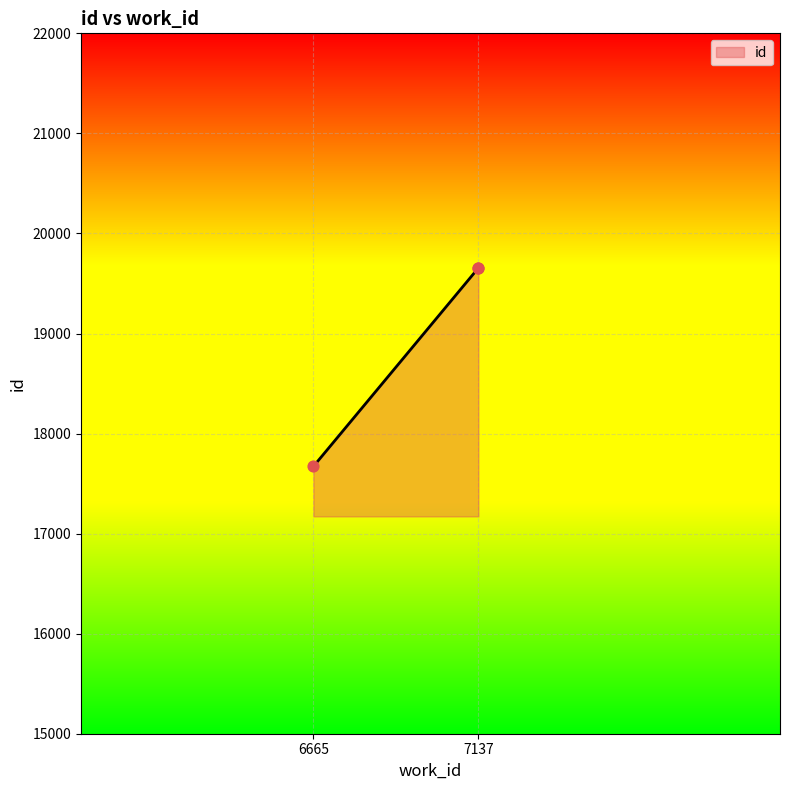

Between 7137 and 6665, which is larger?

7137